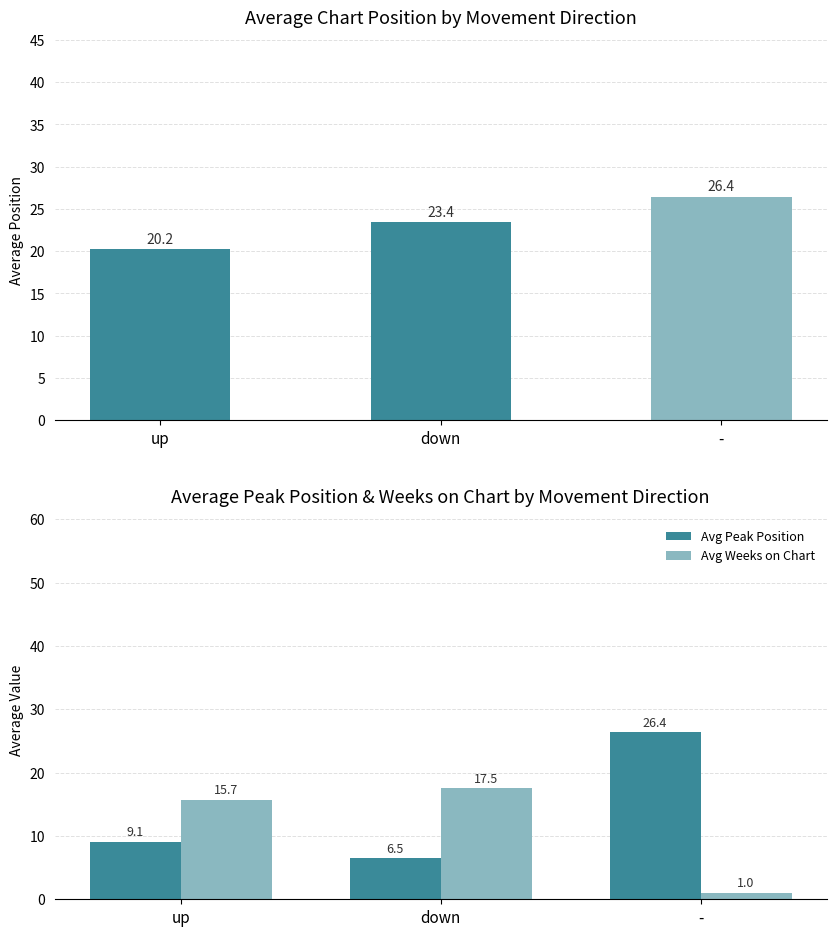

At -, list the series in order from smallest to largest.

Avg Weeks on Chart, Avg Position, Avg Peak Position